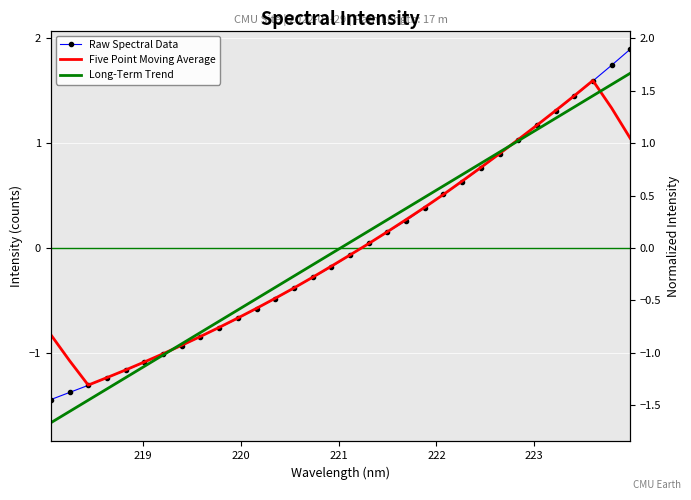

At how many categories does at least one series exceed -1?

26